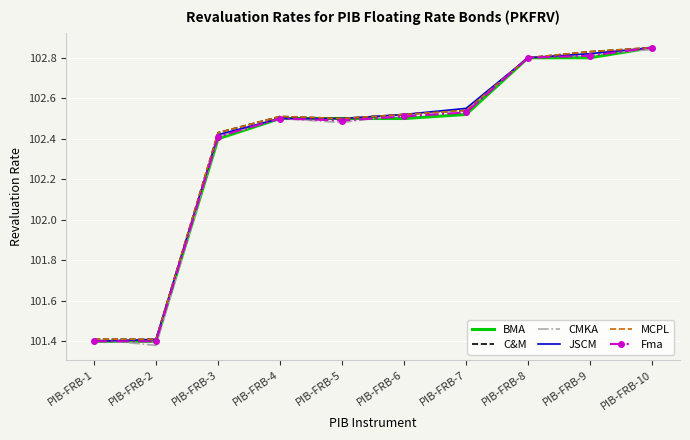

What is the lowest value of the MCPL series?

101.4